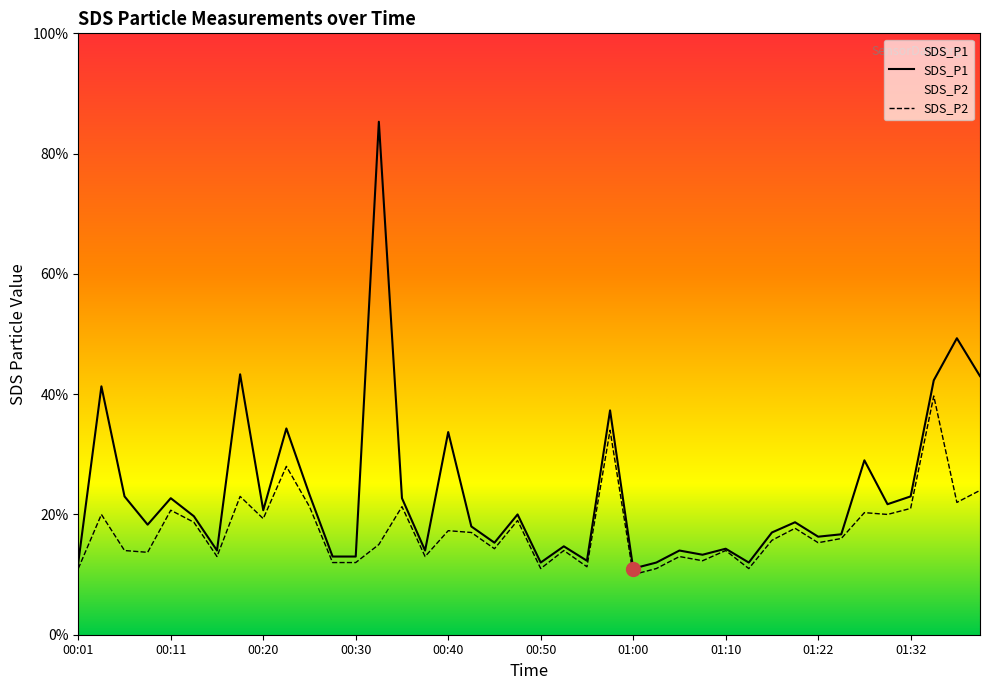

Which series changed the most between 00:33 and 01:10?

SDS_P1